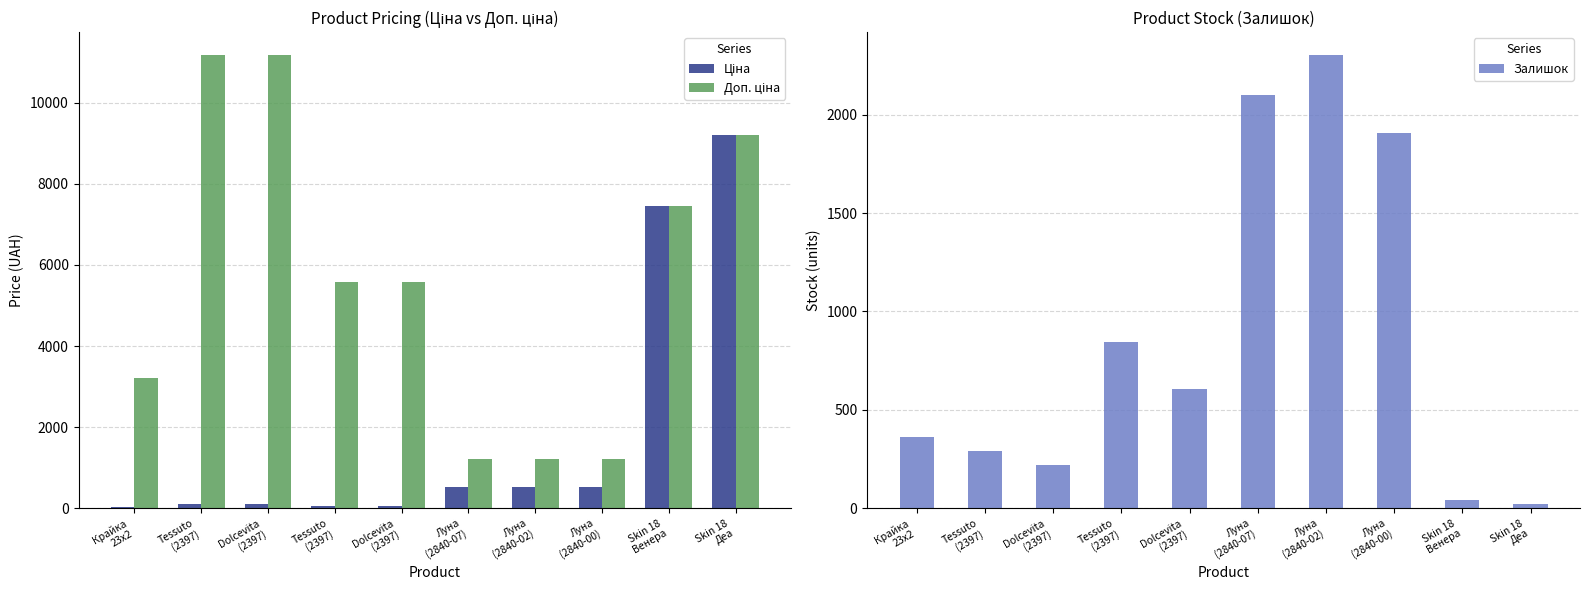

What is the value of the Доп. ціна bar at the 7th from the left?

1210.7